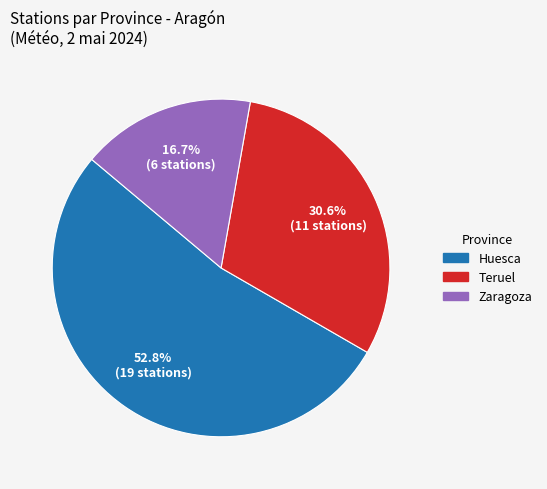

Is Teruel the majority of the pie?

No